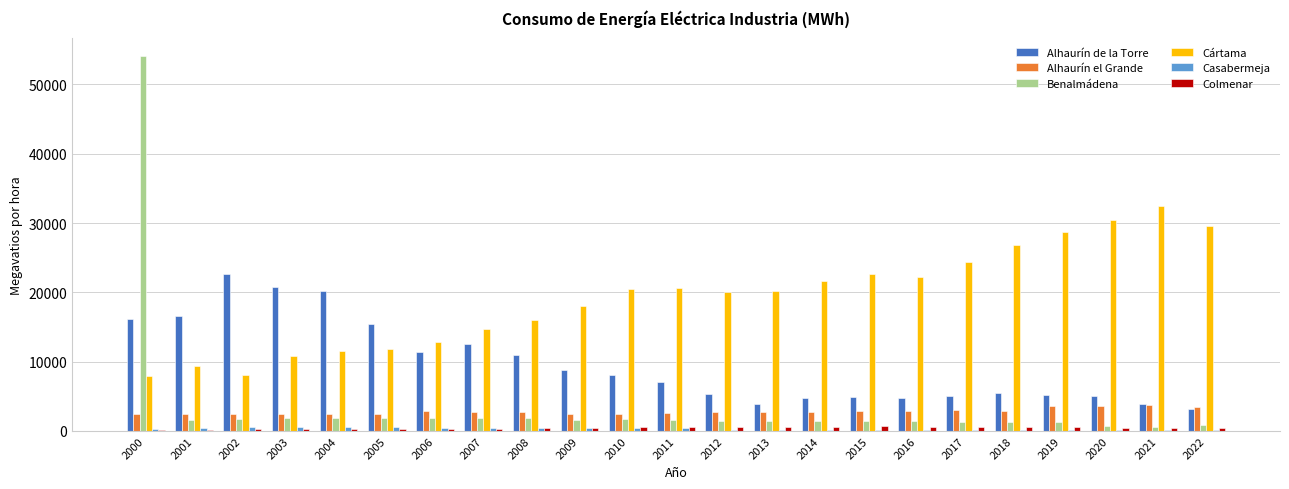

What is the spread (max minus min) of values at 2019?

28498